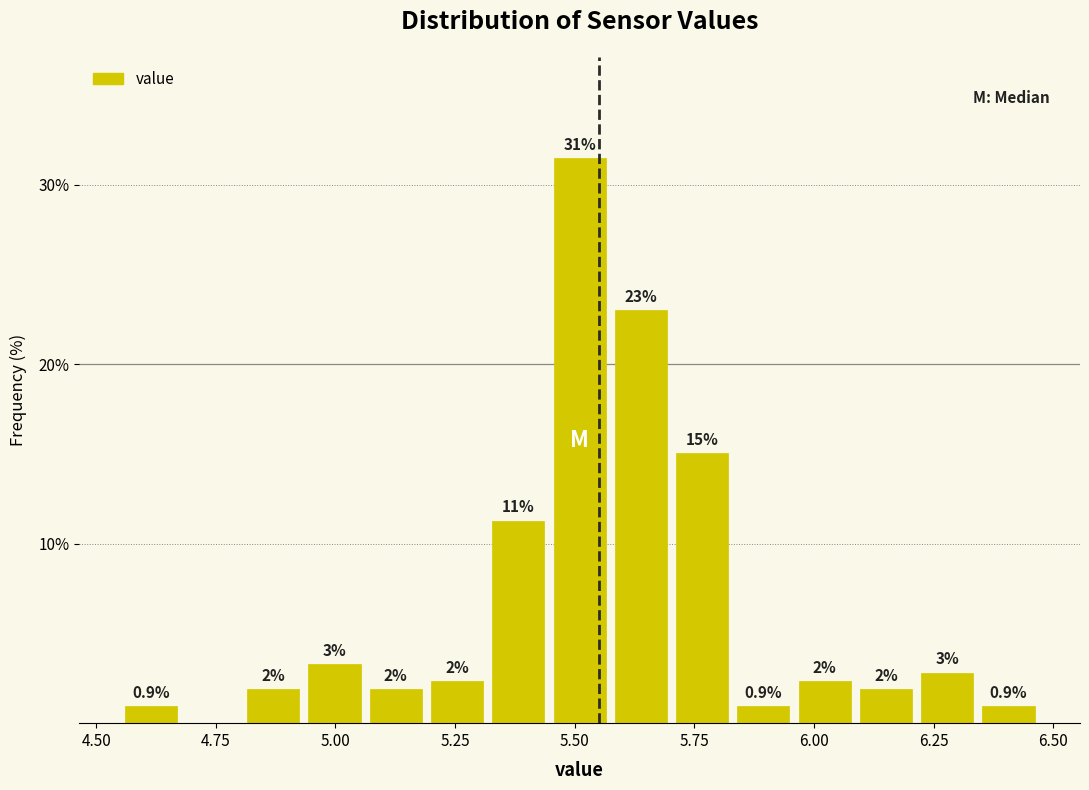

Around what value on the x-axis is the tallest bar? Give the approximate position of its centre, as read against the axis.

5.50